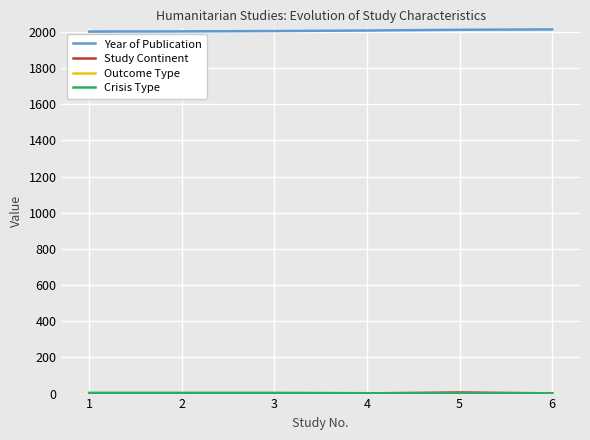

True or false: Study Continent and Year of Publication cross at least once.

False